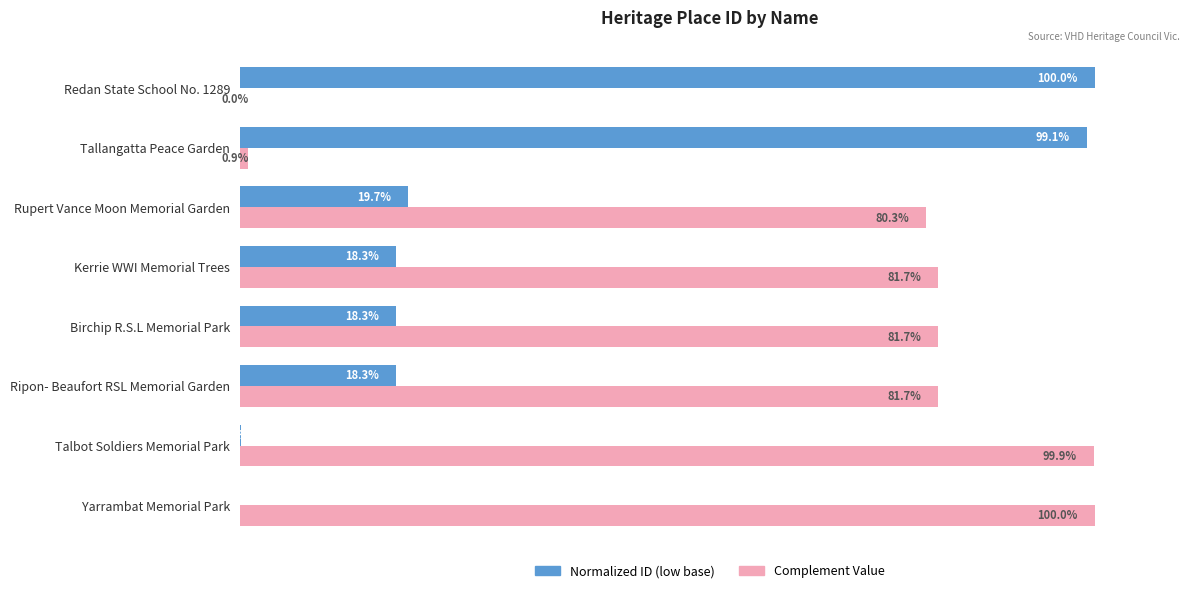

At which label is Complement Value closest to 50?

Rupert Vance Moon Memorial Garden